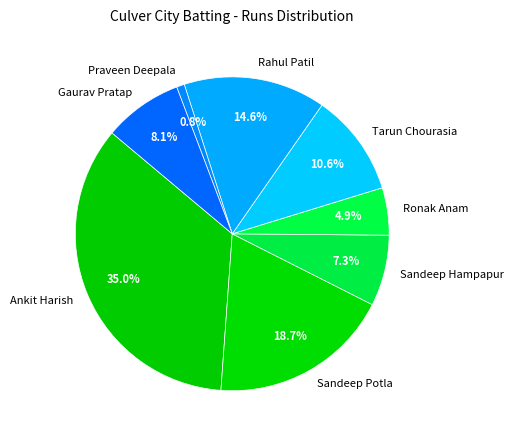

To the nearest percent, what percentage of the pie is Sandeep Potla?

19%